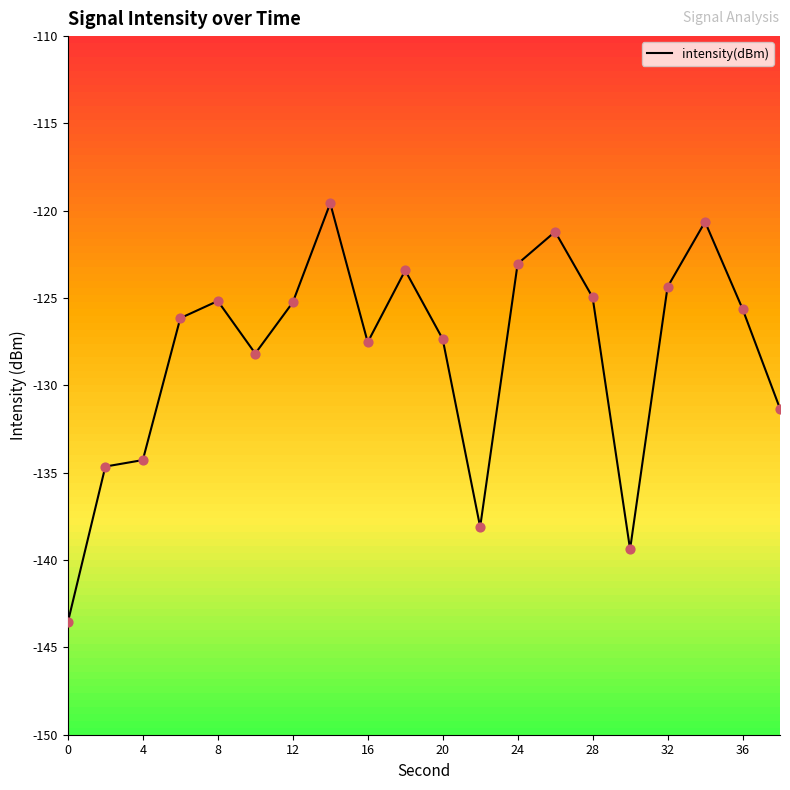

Which has a higher value, 4 or 28?

28